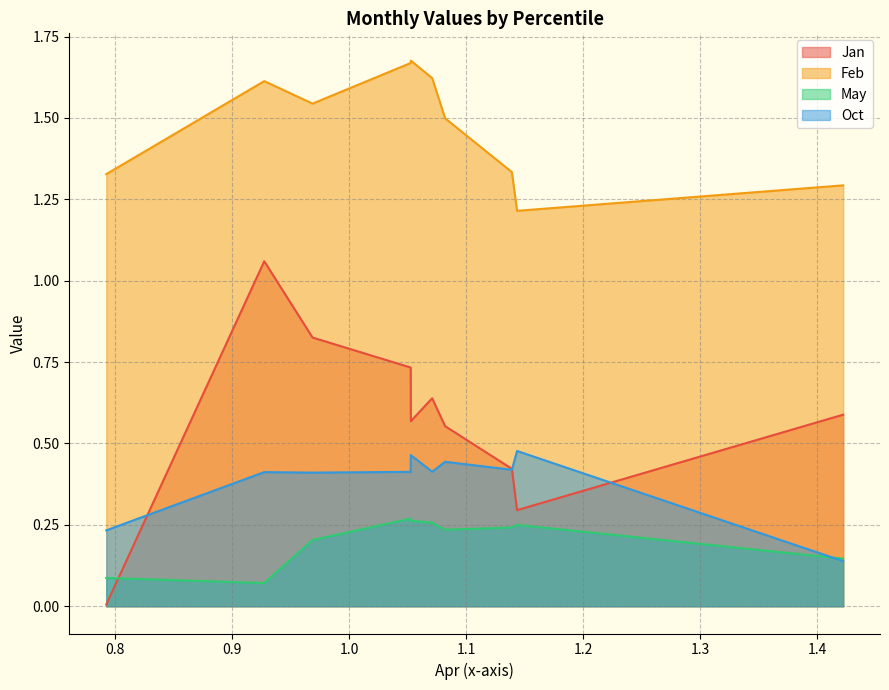

What is the sum of the May values at pct35 and pct65?

0.5